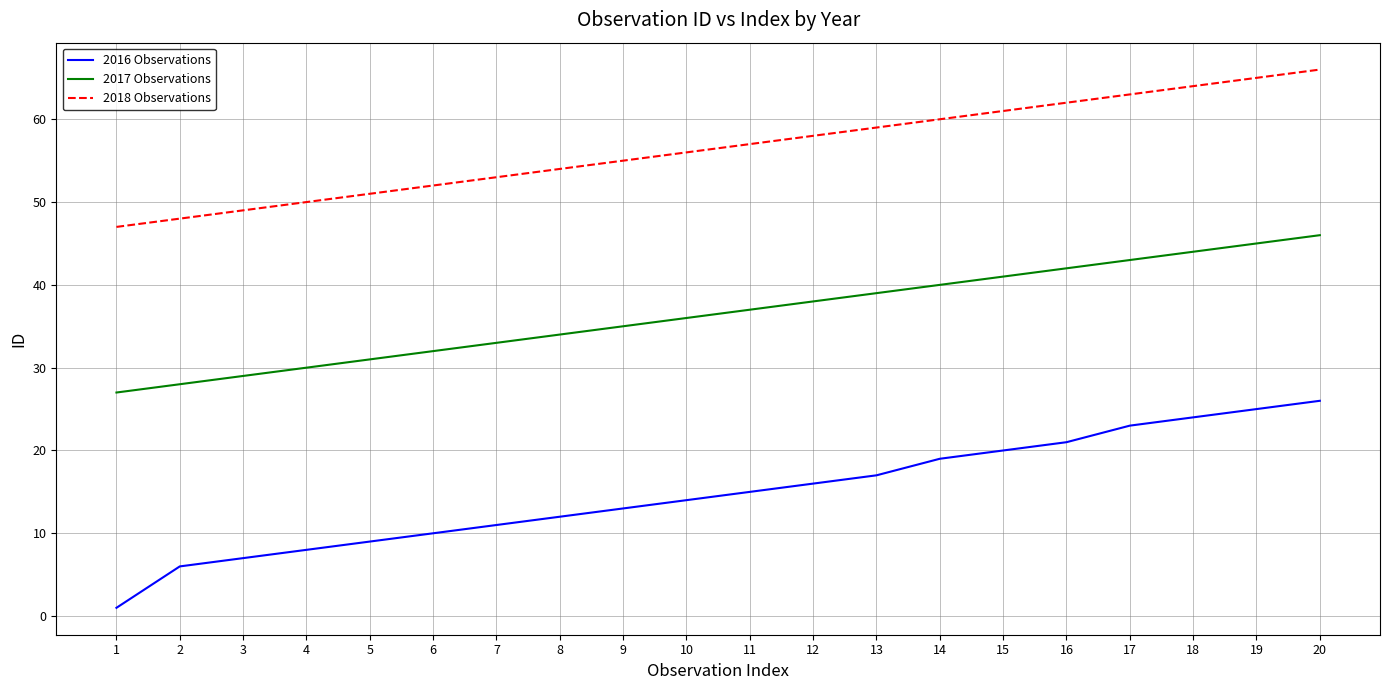

The 2018 Observations series shows 49 at 3. True or false?

True